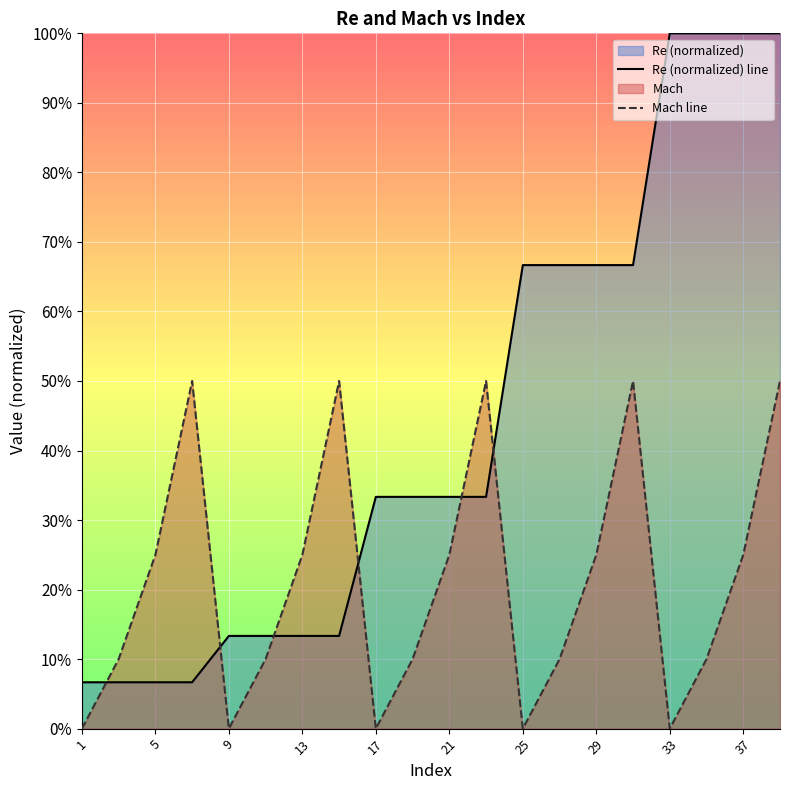

What is the sum of all Mach line values?

4.2